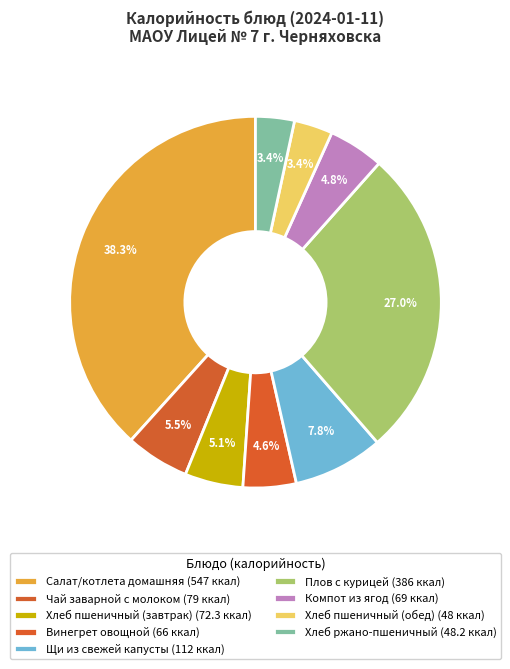

What percentage is the Хлеб пшеничный (завтрак) slice, to the nearest percent?

5%